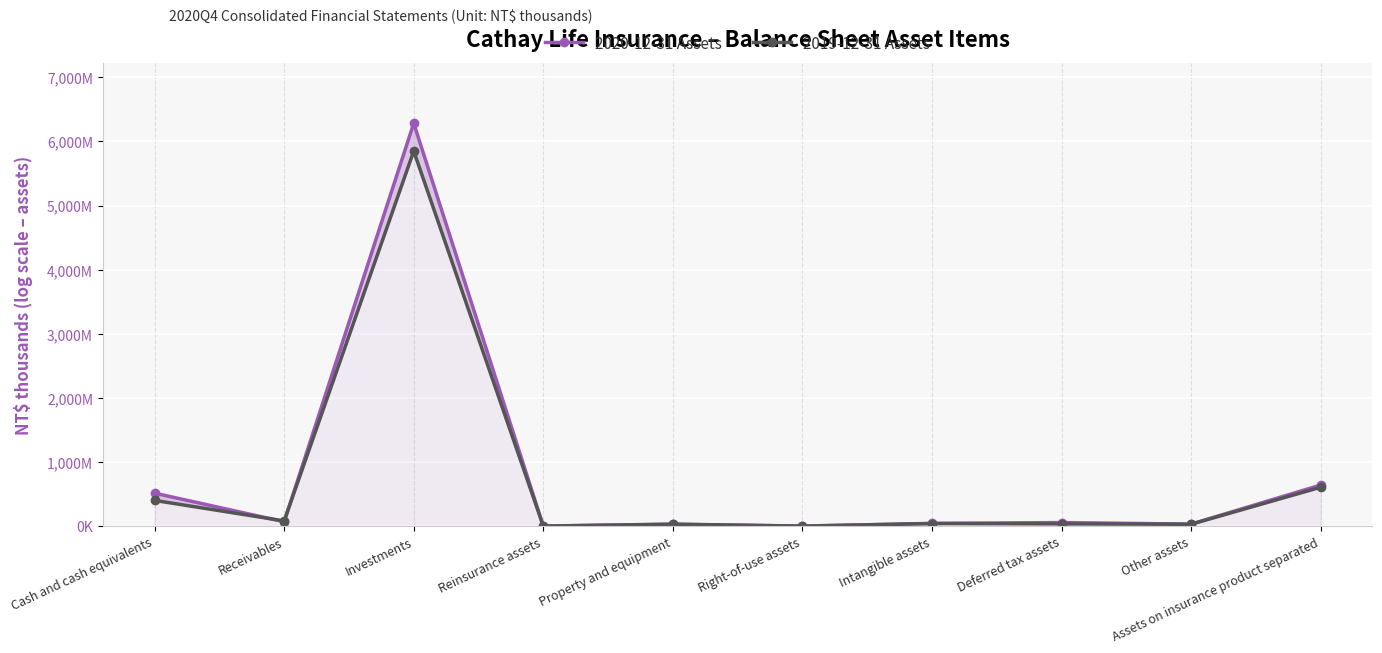

Which series has the largest range (max minus min)?

2020-12-31 Assets